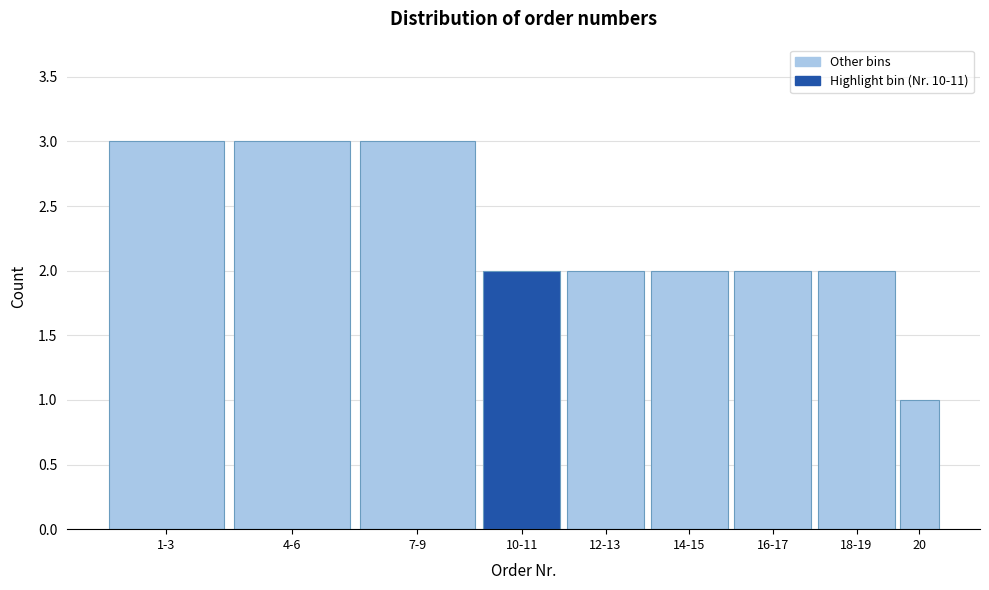

Reading left to right, transcribe all the data shown in this chart.

3	3	3	2	2	2	2	2	1